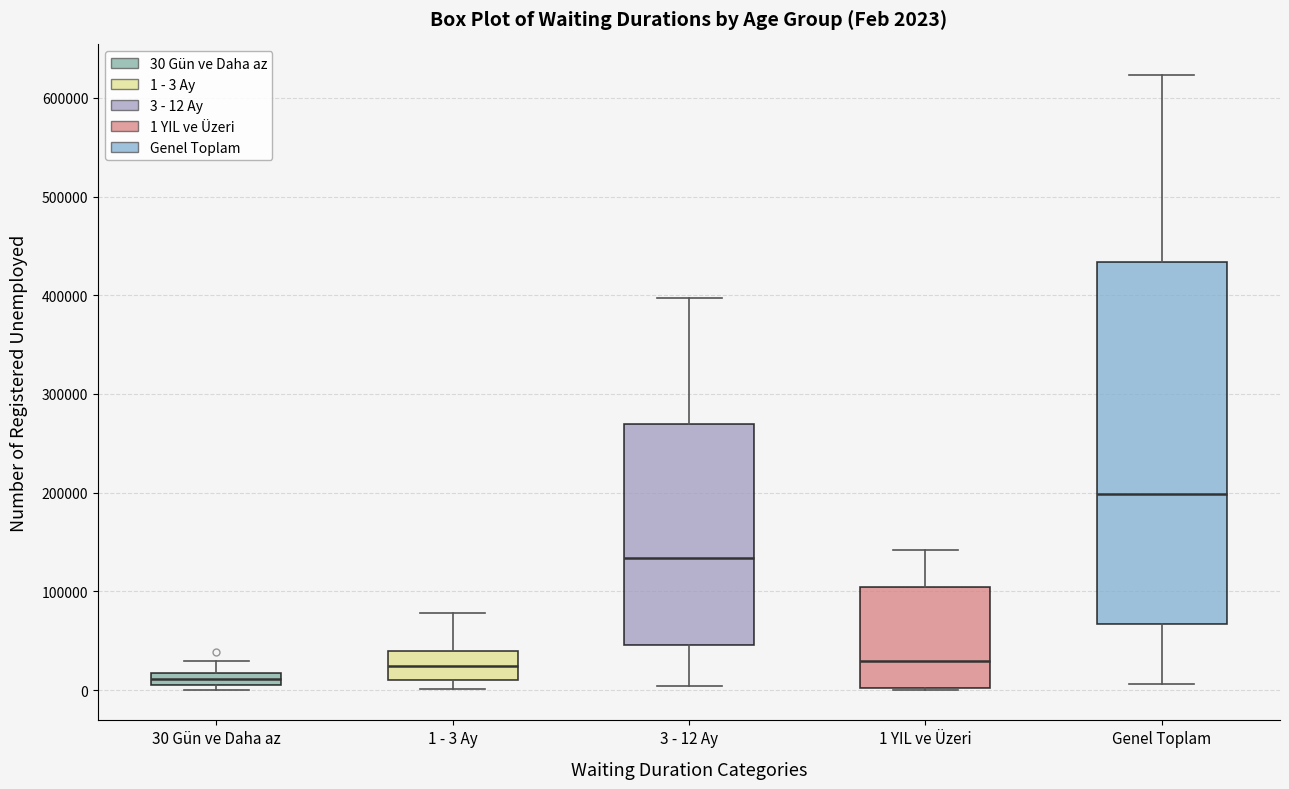

Which box is the tallest, from its lower edge to its upper edge?

Genel Toplam